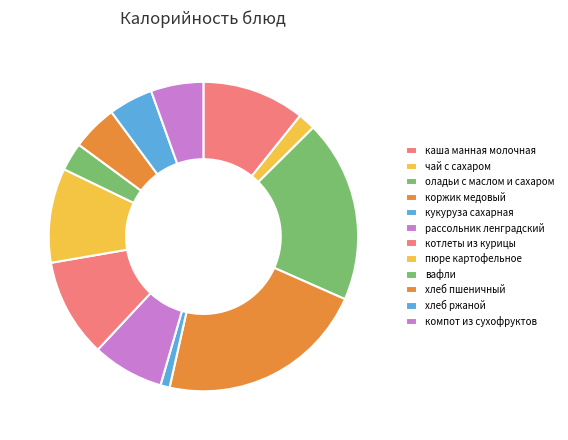

What percentage is the рассольник ленградский slice, to the nearest percent?

7%